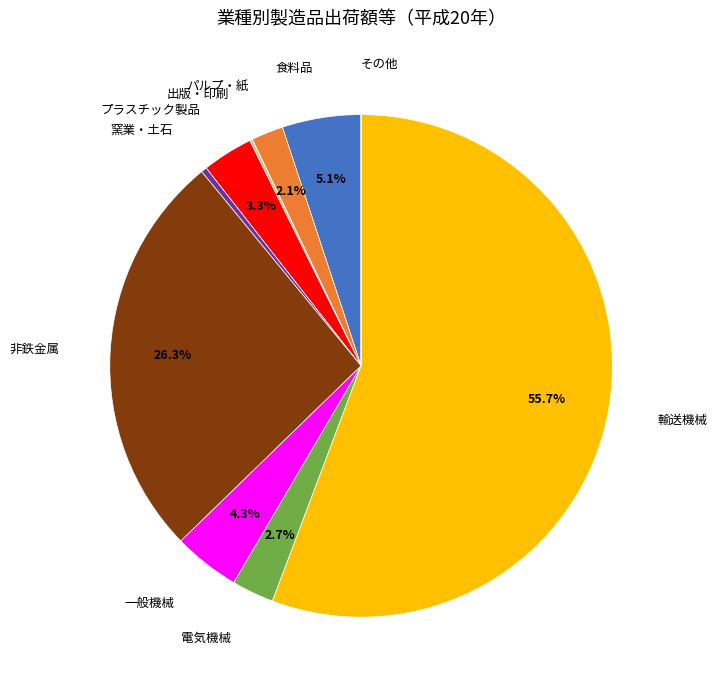

Is there a majority slice in this chart?

Yes